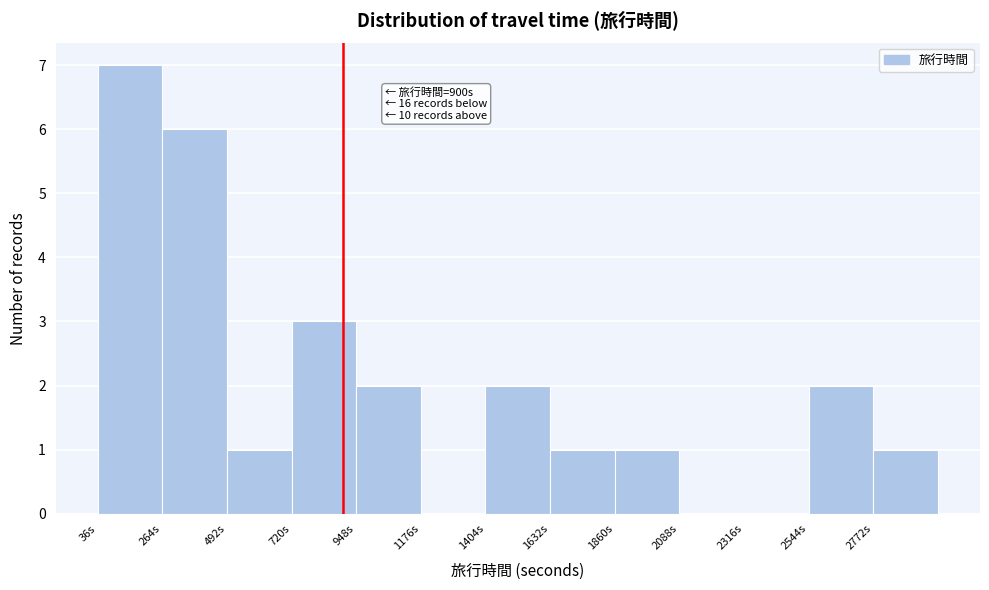

Over which range of the x-axis is the bar tallest?

50 to 250